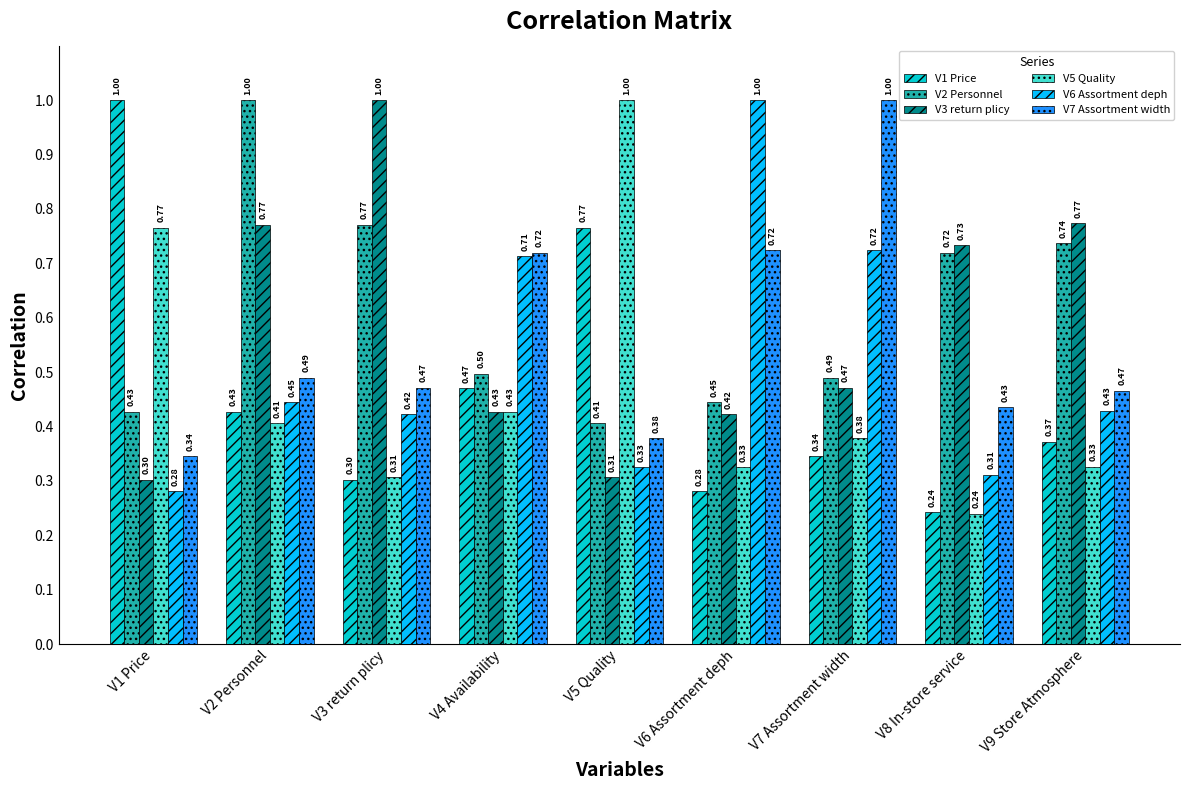

Rank the categories by V2 Personnel value from lowest to highest.

V5 Quality, V1 Price, V6 Assortment deph, V7 Assortment width, V4 Availability, V8 In-store service, V9 Store Atmosphere, V3 return plicy, V2 Personnel